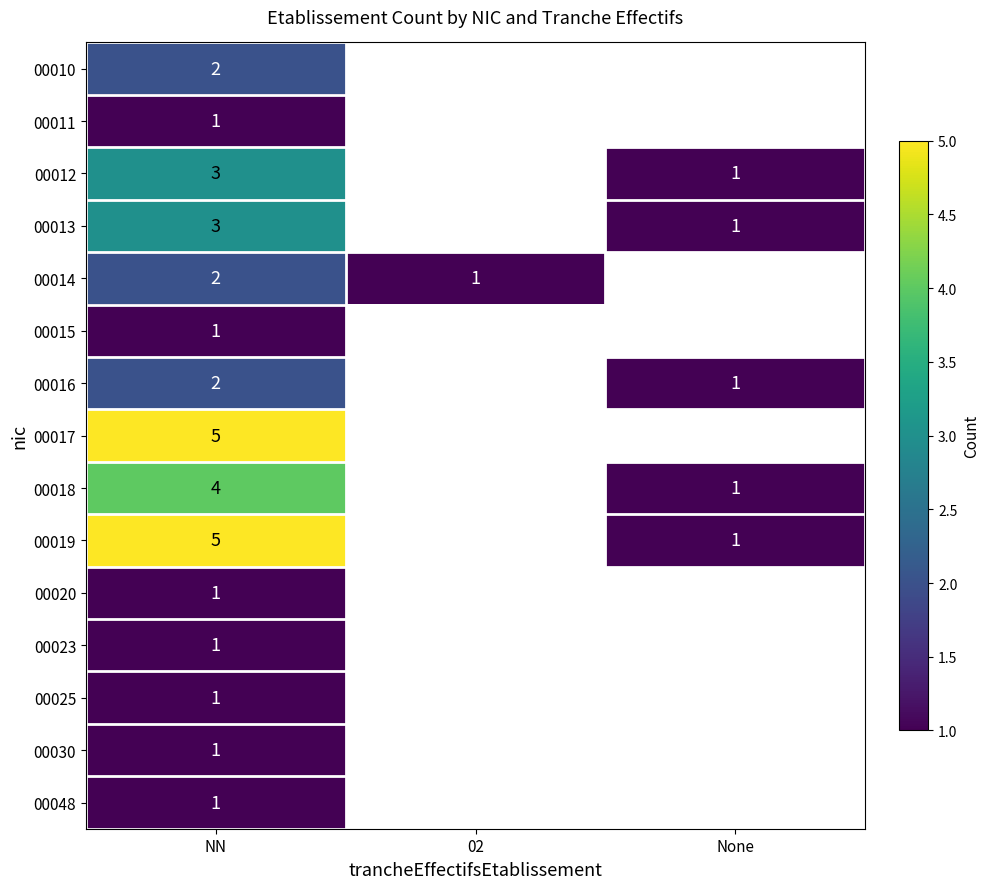

Is it true that 00010 equals 1 at NN?

False